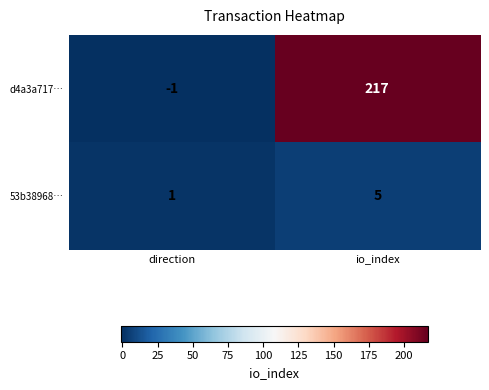

Which series has the largest total across all categories?

d4a3a717…